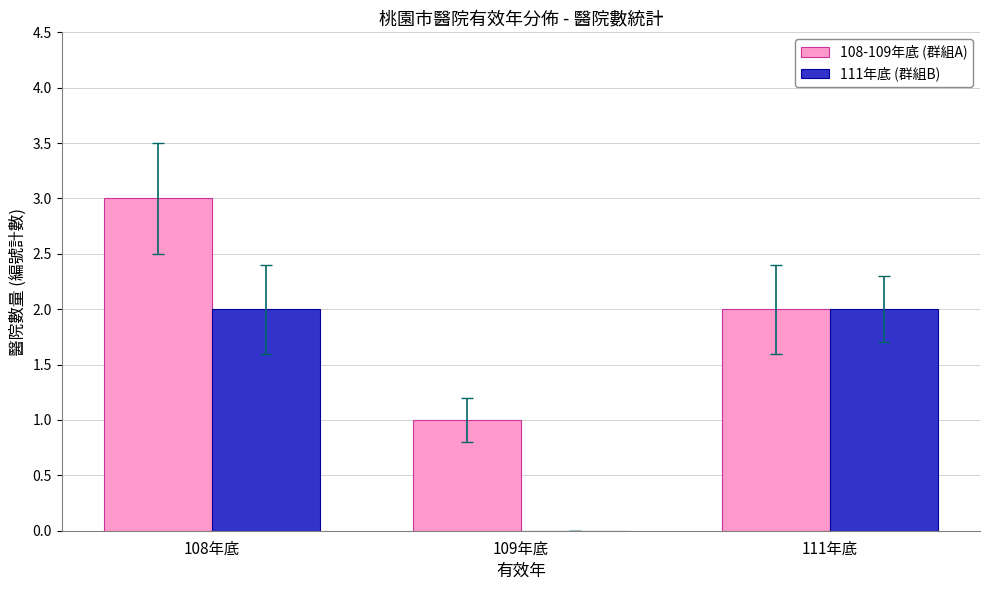

What is the average value of the 108-109年底 (群組A) series?

2